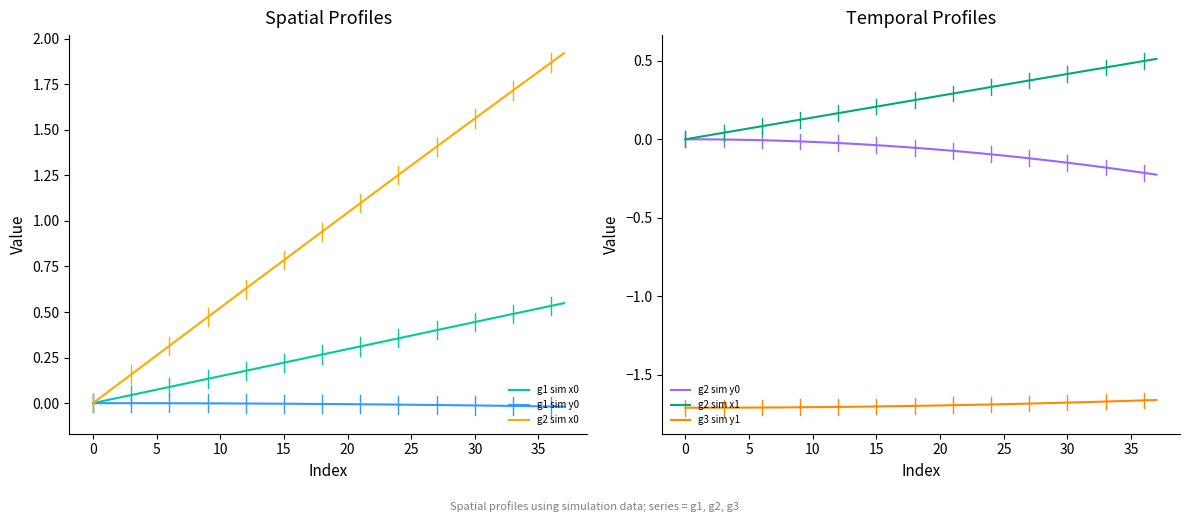

At which label does g2 sim x1 reach its peak?

37